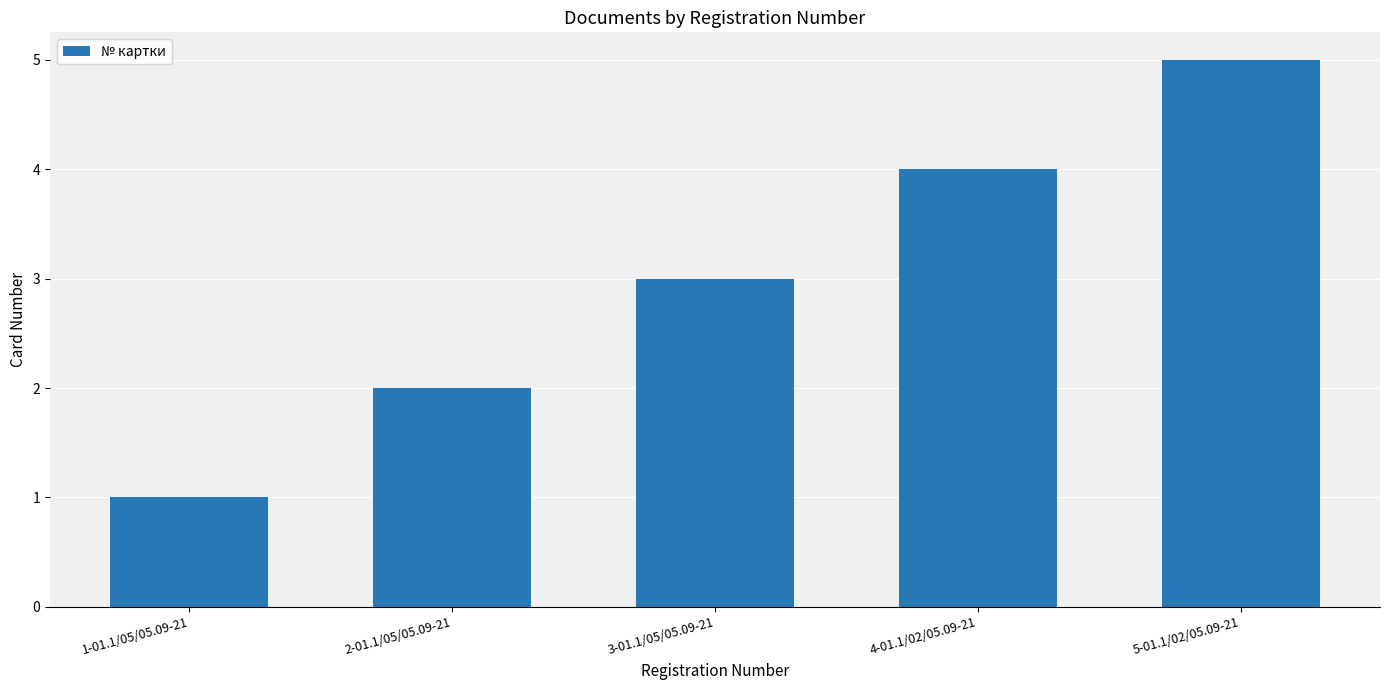

Reading left to right, transcribe all the data shown in this chart.

1-01.1/05/05.09-21=1	2-01.1/05/05.09-21=2	3-01.1/05/05.09-21=3	4-01.1/02/05.09-21=4	5-01.1/02/05.09-21=5